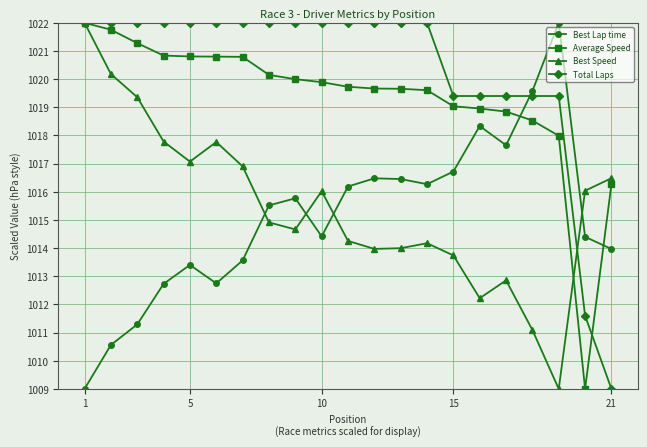

What is the average value of the Best Lap time series?

1015.1